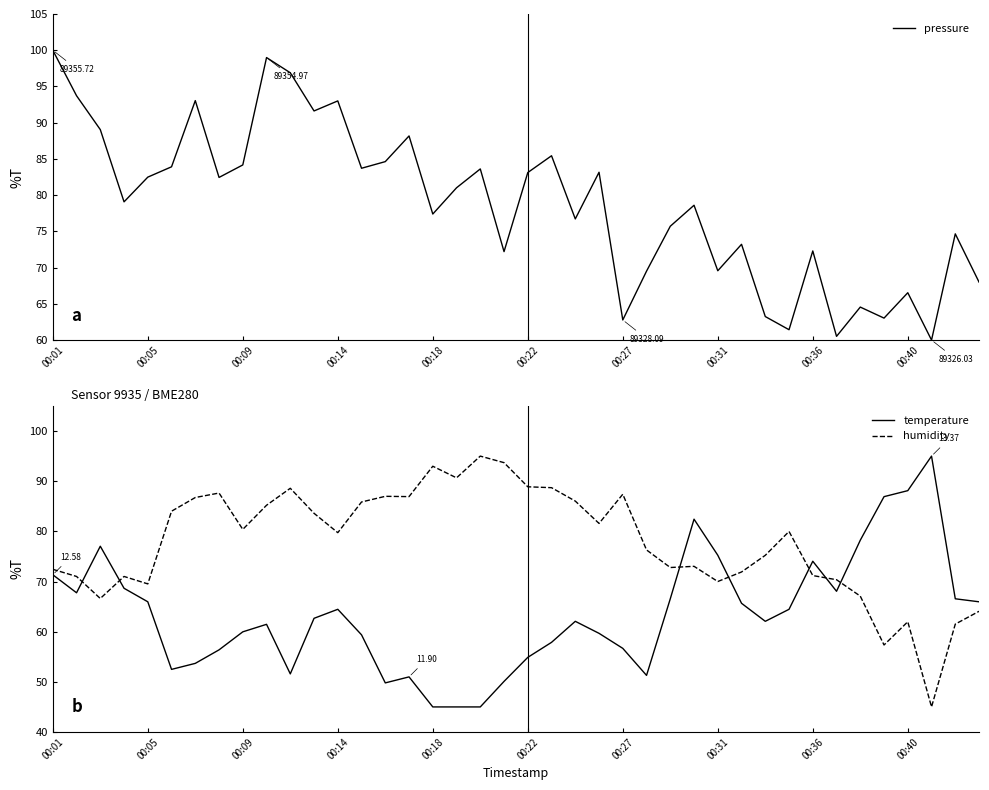

In humidity, how many points are lower than both neighbors (excluding endpoints)?

11